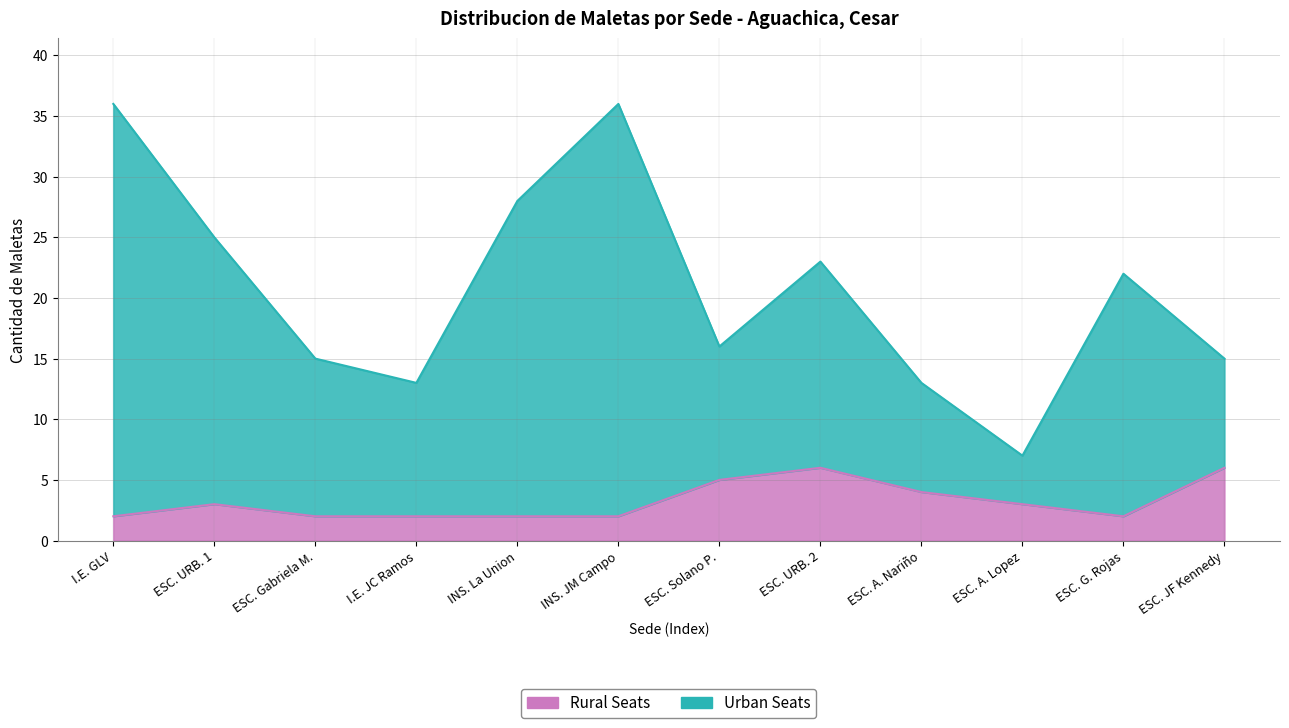

Rank the categories by value from lowest to highest.

ESC. A. Lopez, I.E. JC Ramos, ESC. A. Nariño, ESC. Gabriela M., ESC. JF Kennedy, ESC. Solano P., ESC. G. Rojas, ESC. URB. 2, ESC. URB. 1, INS. La Union, I.E. GLV, INS. JM Campo